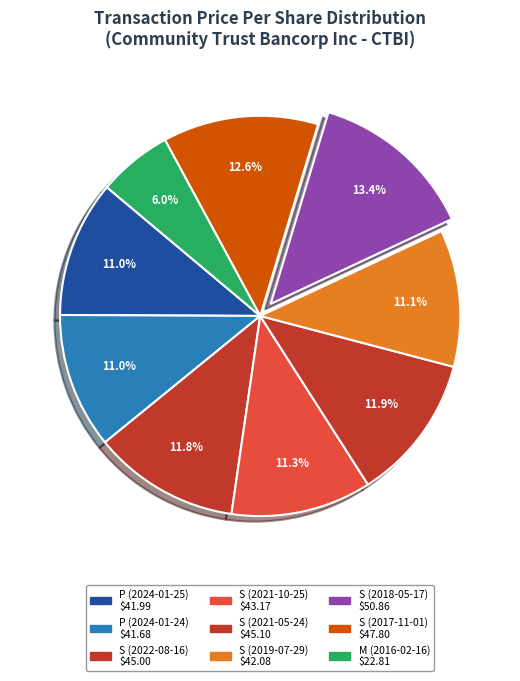

Count the number of slices in the pie.

9